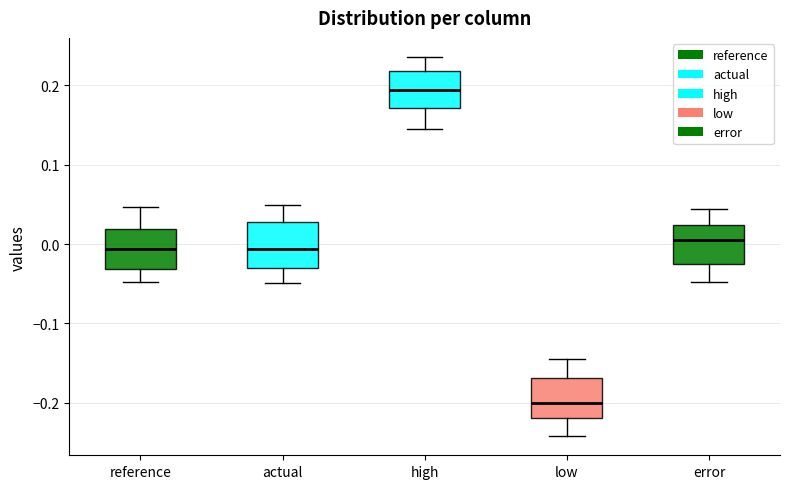

Reading left to right, transcribe this box plot: for each box, give where its median line is, the range the box spans, and where its two whiskers end, as read against the y-axis. The values are not printed on the chart, so give them approximately, as read against the axis.

reference: median -0.01, box -0.03 to 0.02, whiskers -0.05 to 0.05
actual: median -0.01, box -0.03 to 0.03, whiskers -0.05 to 0.05
high: median 0.19, box 0.17 to 0.22, whiskers 0.15 to 0.24
low: median -0.20, box -0.22 to -0.17, whiskers -0.24 to -0.14
error: median 0.00, box -0.02 to 0.02, whiskers -0.05 to 0.04